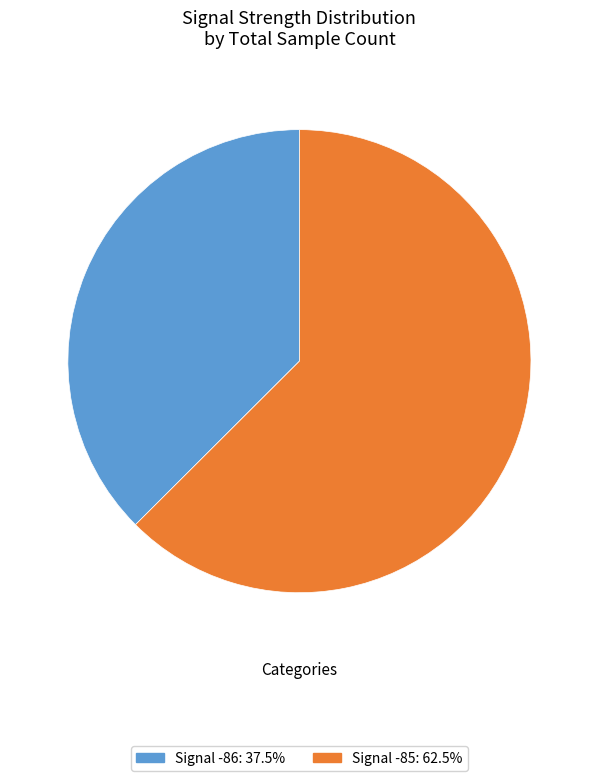

Is there a majority slice in this chart?

Yes